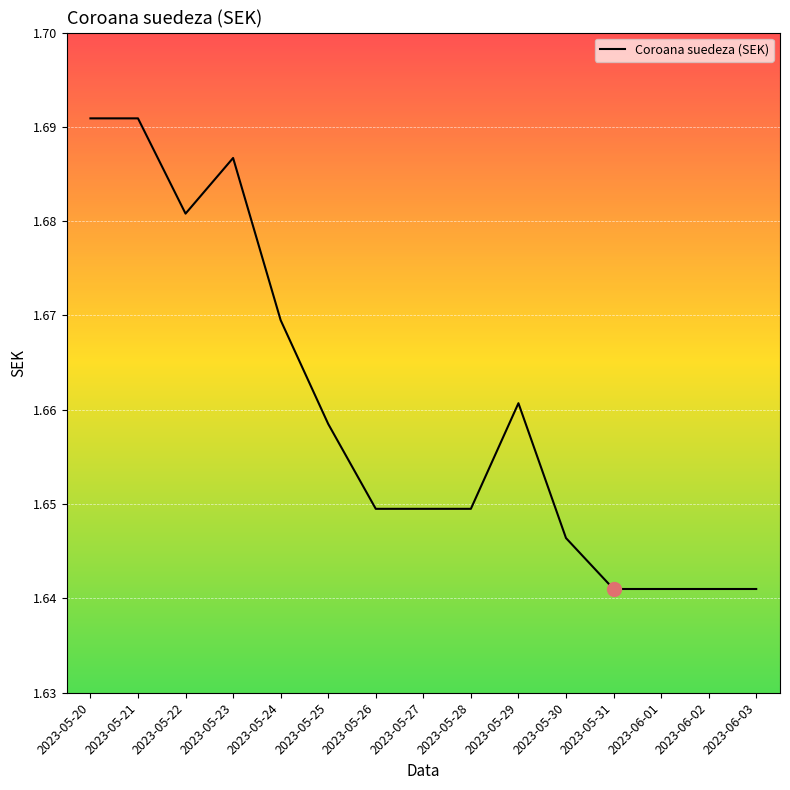

Is it true that the value at 2023-05-26 is 2.9?

False